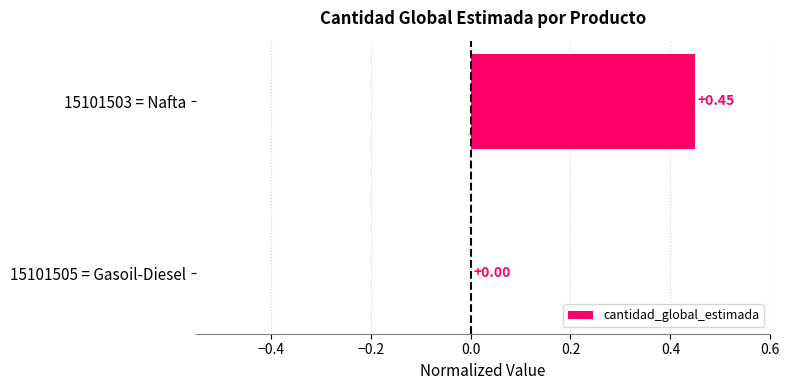

Which has a higher value, 15101503 = Nafta or 15101505 = Gasoil-Diesel?

15101503 = Nafta